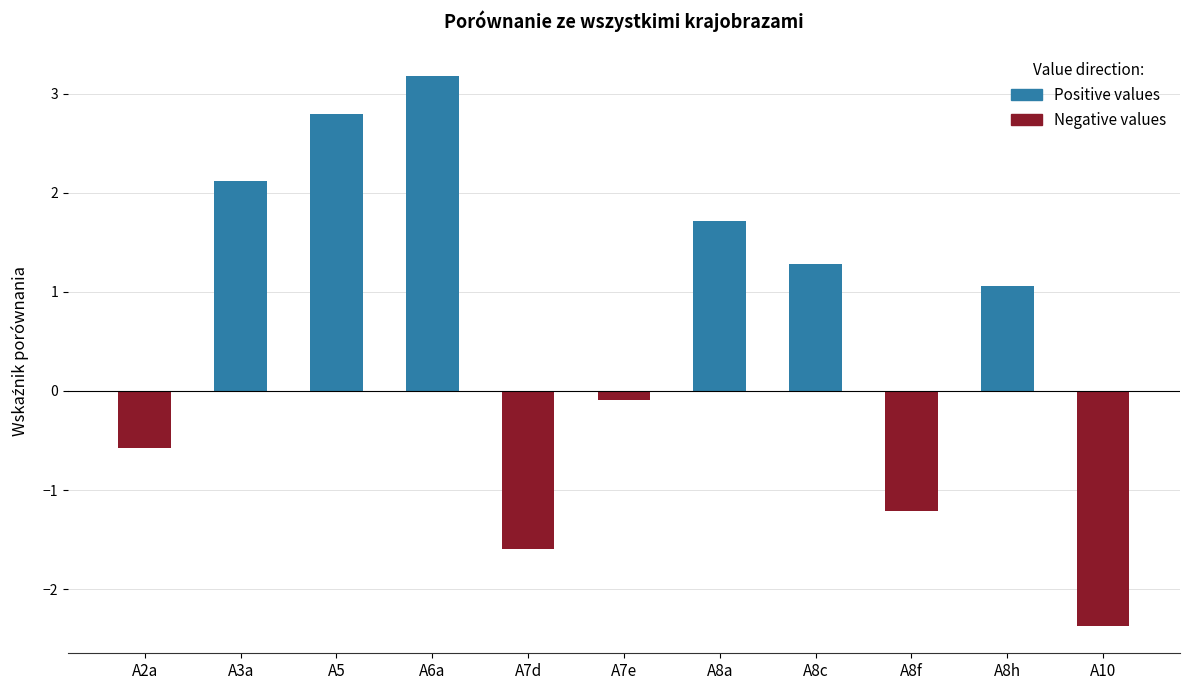

Rank the series by their maximum value, from highest to lowest.

Positive values, Negative values